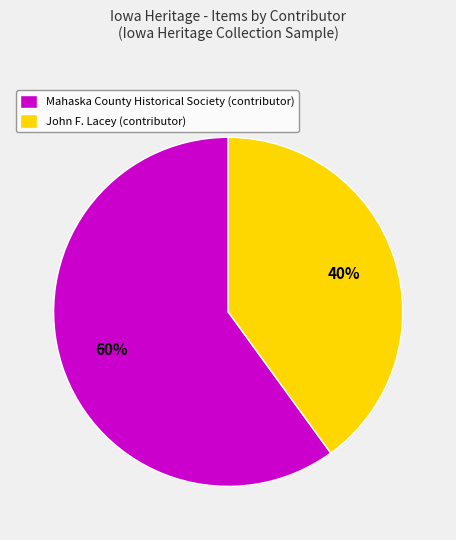

Approximately how many times larger is the value at John F. Lacey (contributor) compared to Mahaska County Historical Society (contributor)?

0.7